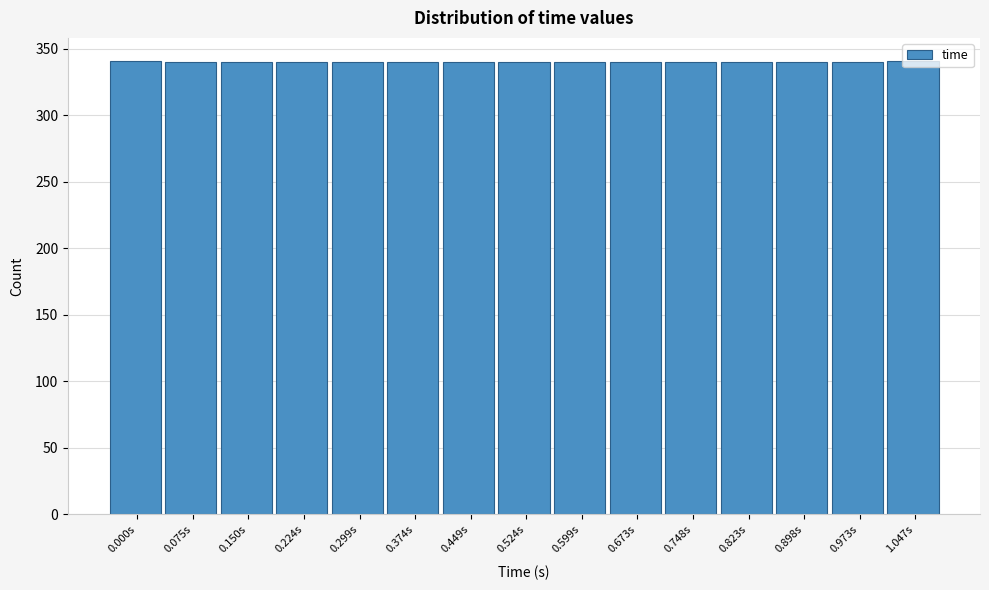

Approximately how many times larger is the value at 0.748s compared to 0.524s?

1.0